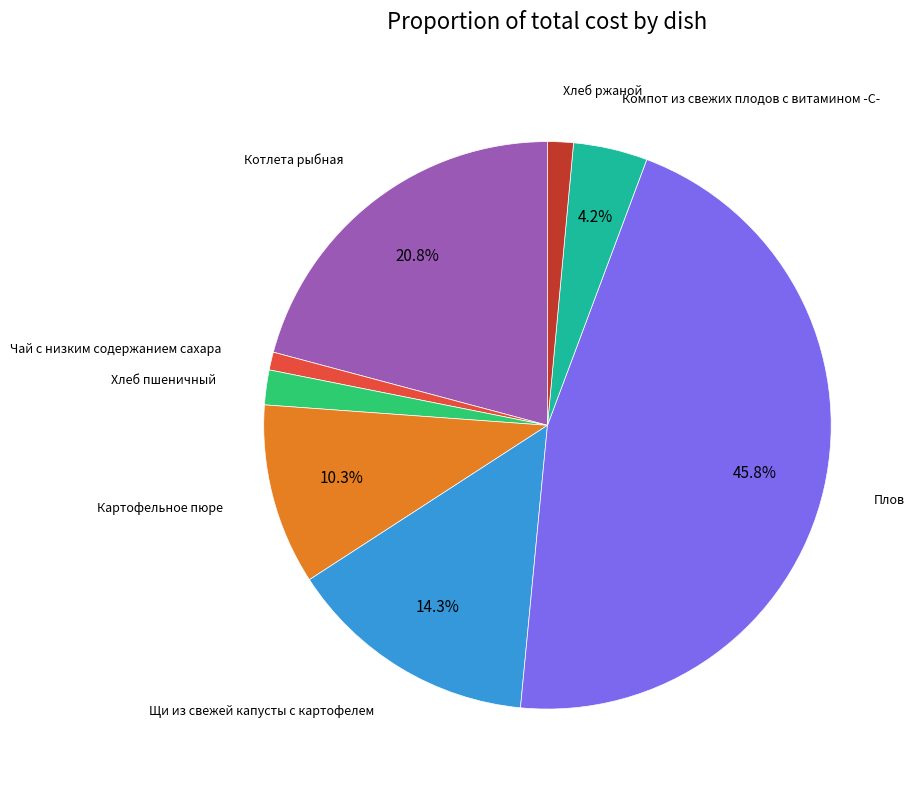

Is there a majority slice in this chart?

No